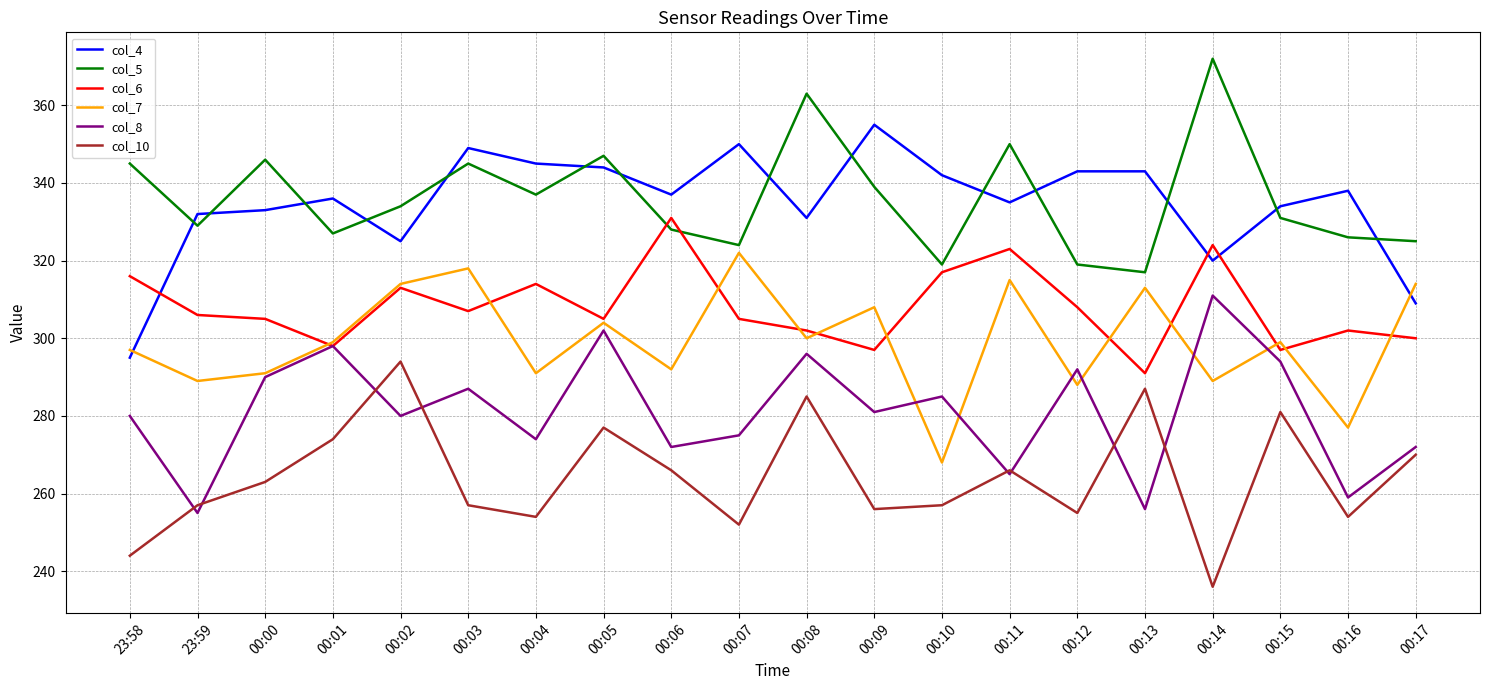

Is it true that col_7 equals 443 at 00:01?

False